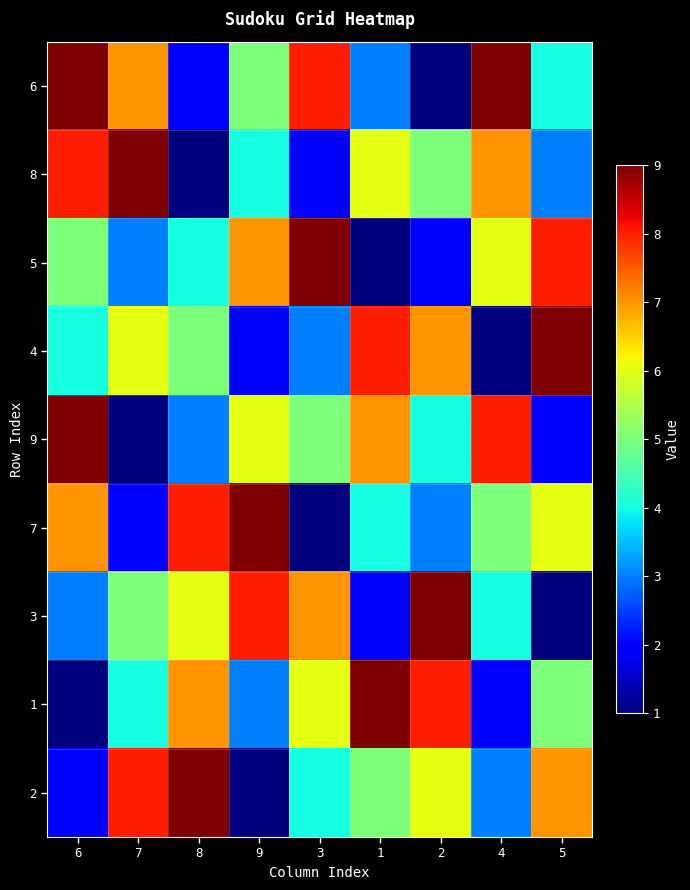

What is the total value across all series at 1?

45